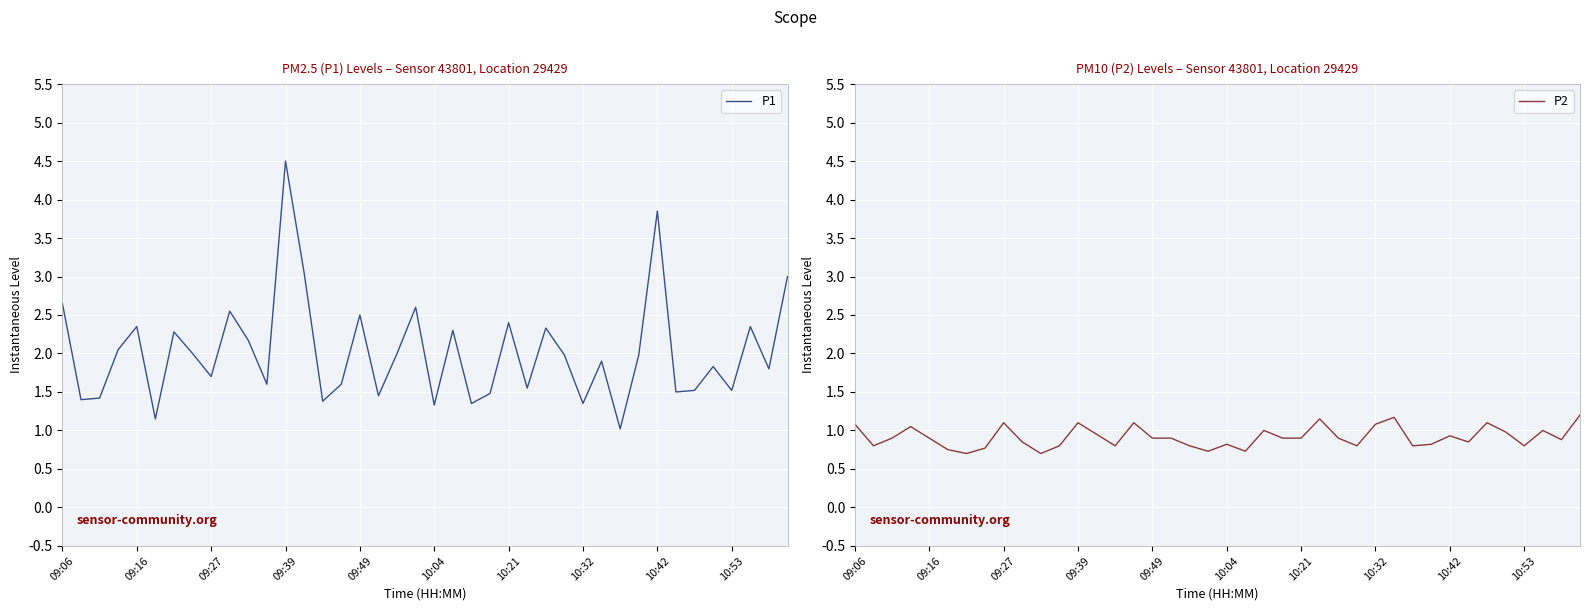

What are all the series names shown in the legend?

P1, P2